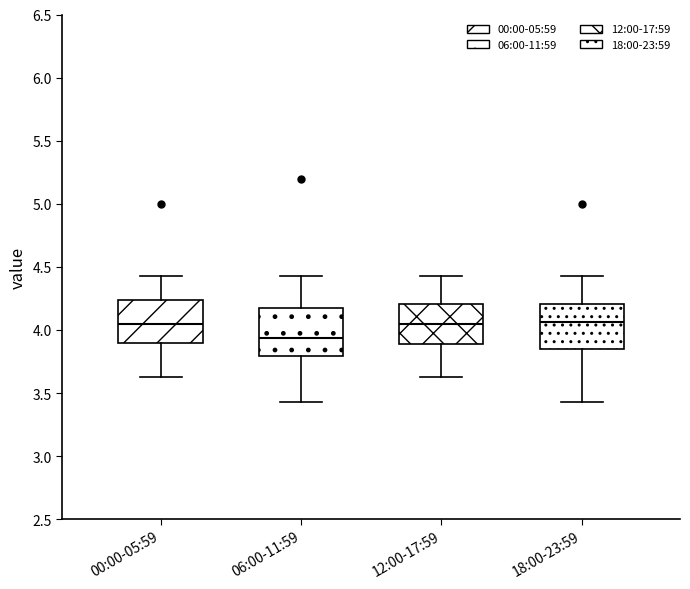

Reading left to right, read every box against the y-axis: the position of its median line, the range the box covers, and the ends of its whiskers. The values are not printed on the chart, so give them approximately, as read against the axis.

00:00-05:59: median 4.05, box 3.90 to 4.25, whiskers 3.65 to 4.45
06:00-11:59: median 3.95, box 3.80 to 4.20, whiskers 3.45 to 4.45
12:00-17:59: median 4.05, box 3.90 to 4.20, whiskers 3.65 to 4.45
18:00-23:59: median 4.05, box 3.85 to 4.20, whiskers 3.45 to 4.45